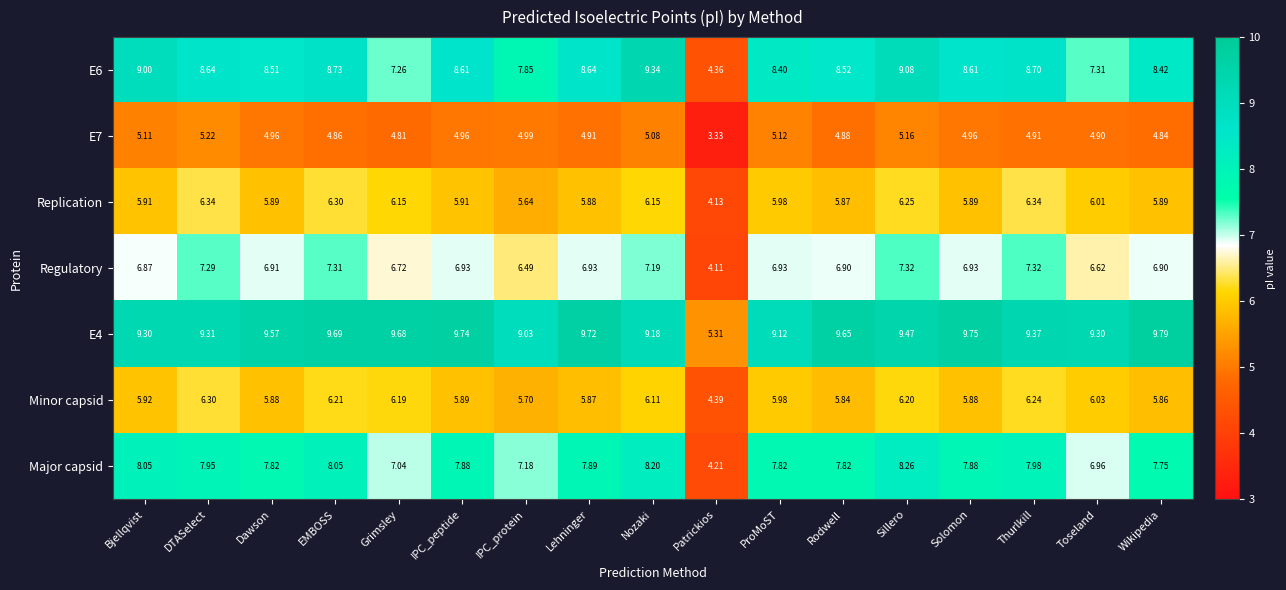

At which category is the sum across all series the highest?

Sillero